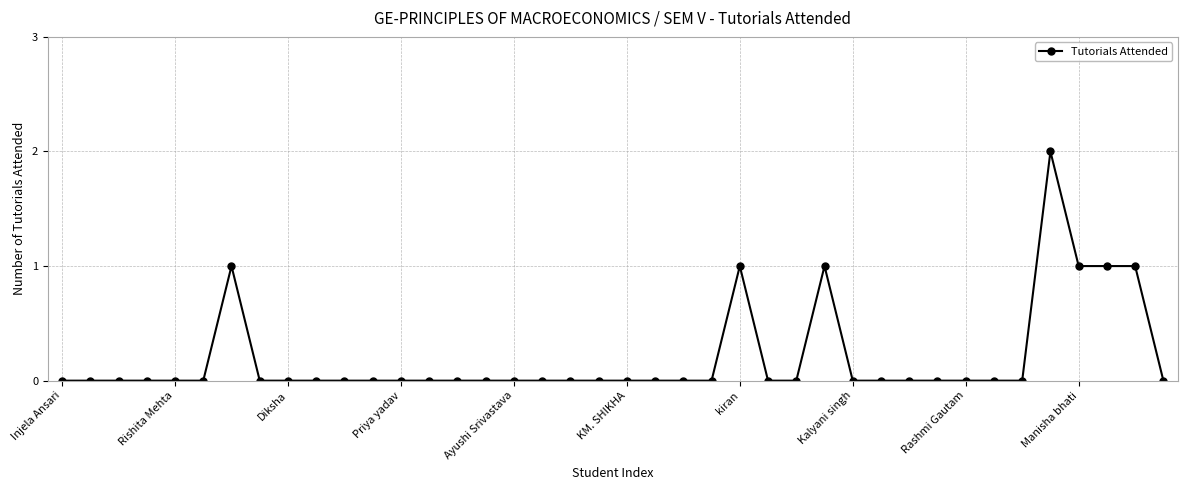

Count the number of data series in this chart.

1